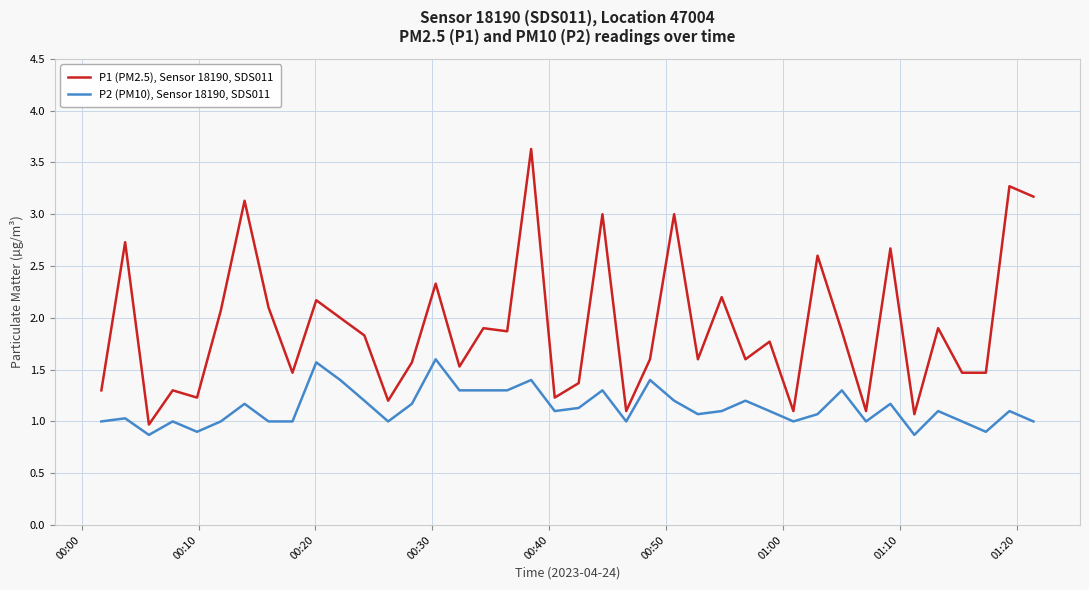

Rank the series by their average value, from lowest to highest.

P2 (PM10), Sensor 18190, SDS011, P1 (PM2.5), Sensor 18190, SDS011